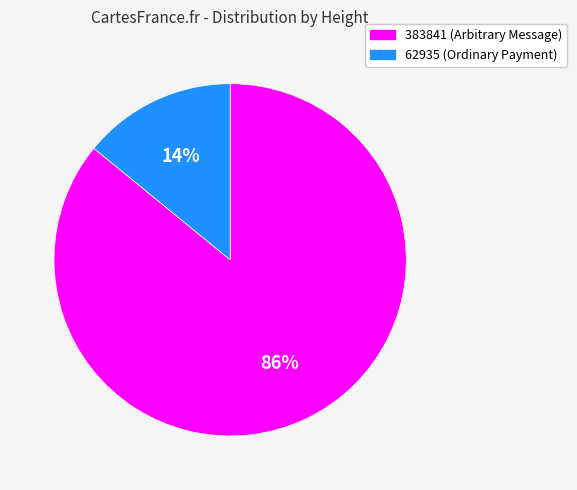

To the nearest percent, what is the difference between the largest and smallest slice percentages?

72%